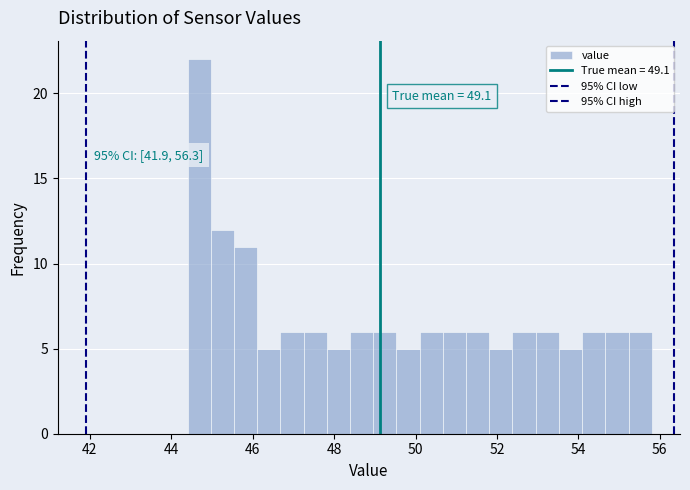

Read against the x-axis, roughly where is the centre of the tallest bar?

44.6